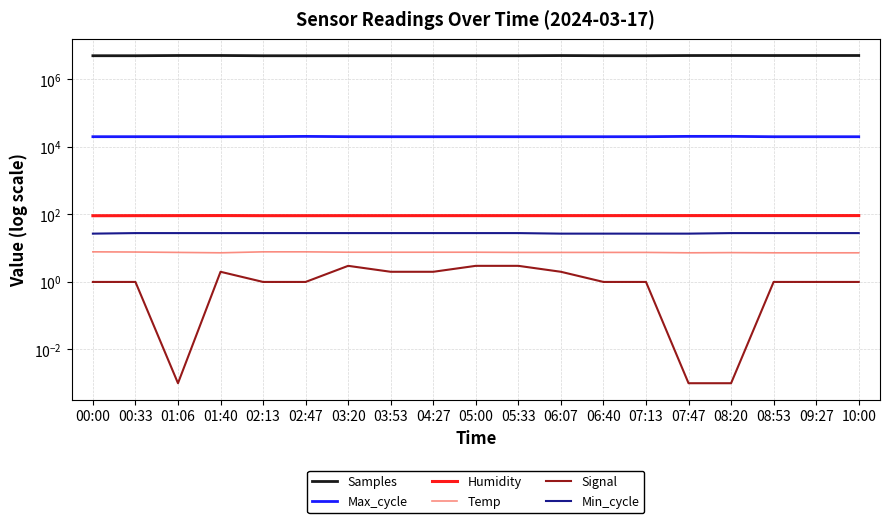

True or false: Humidity and Signal cross at least once.

False